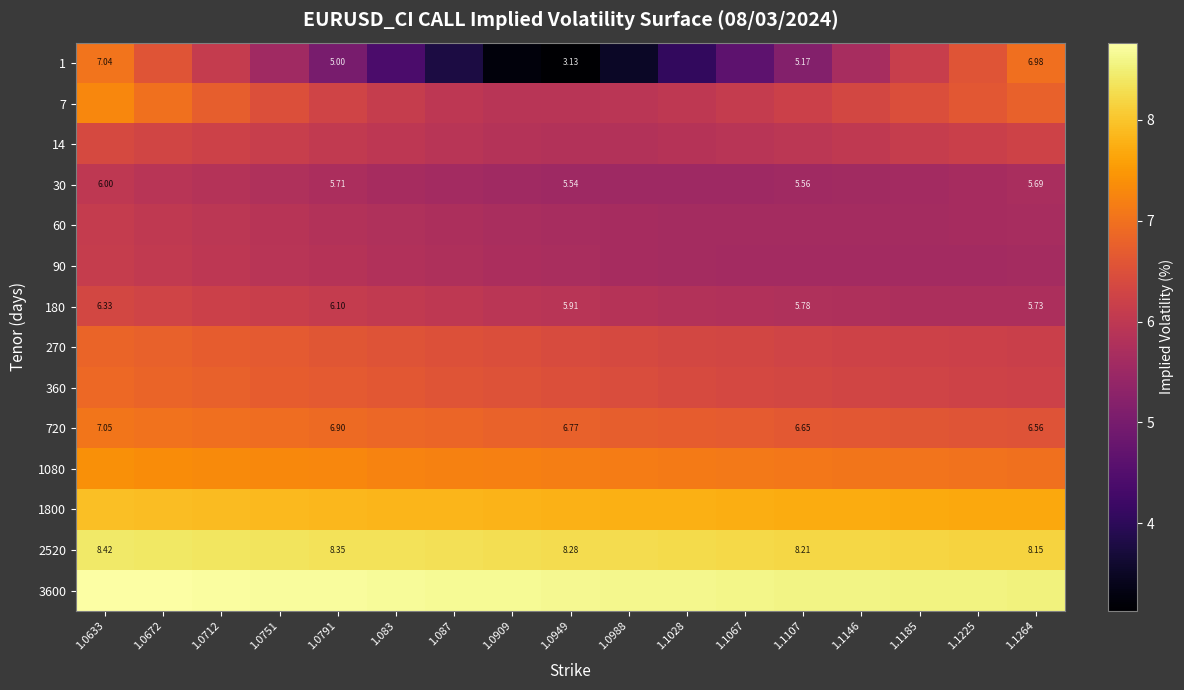

Which series has the largest range (max minus min)?

1